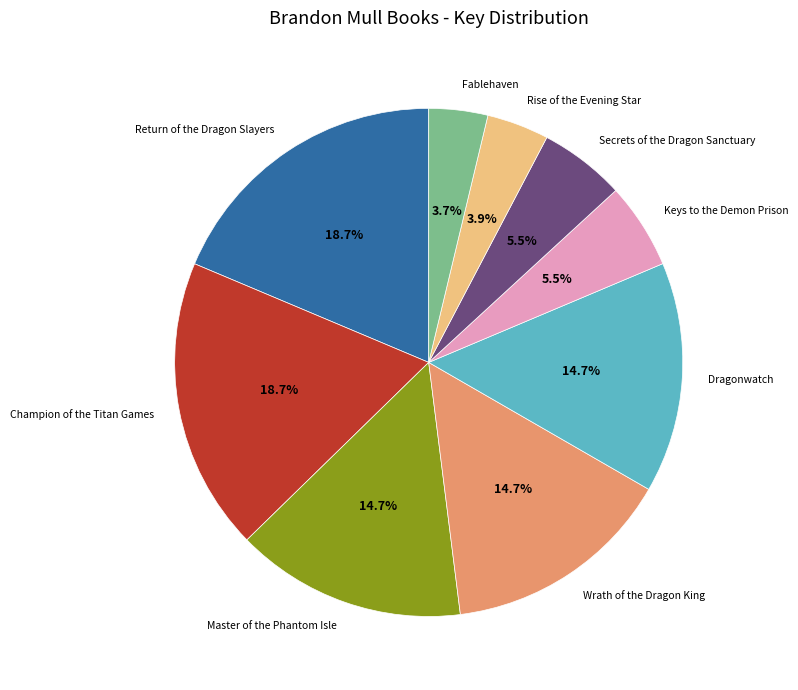

To the nearest percent, what is the average slice percentage?

11%